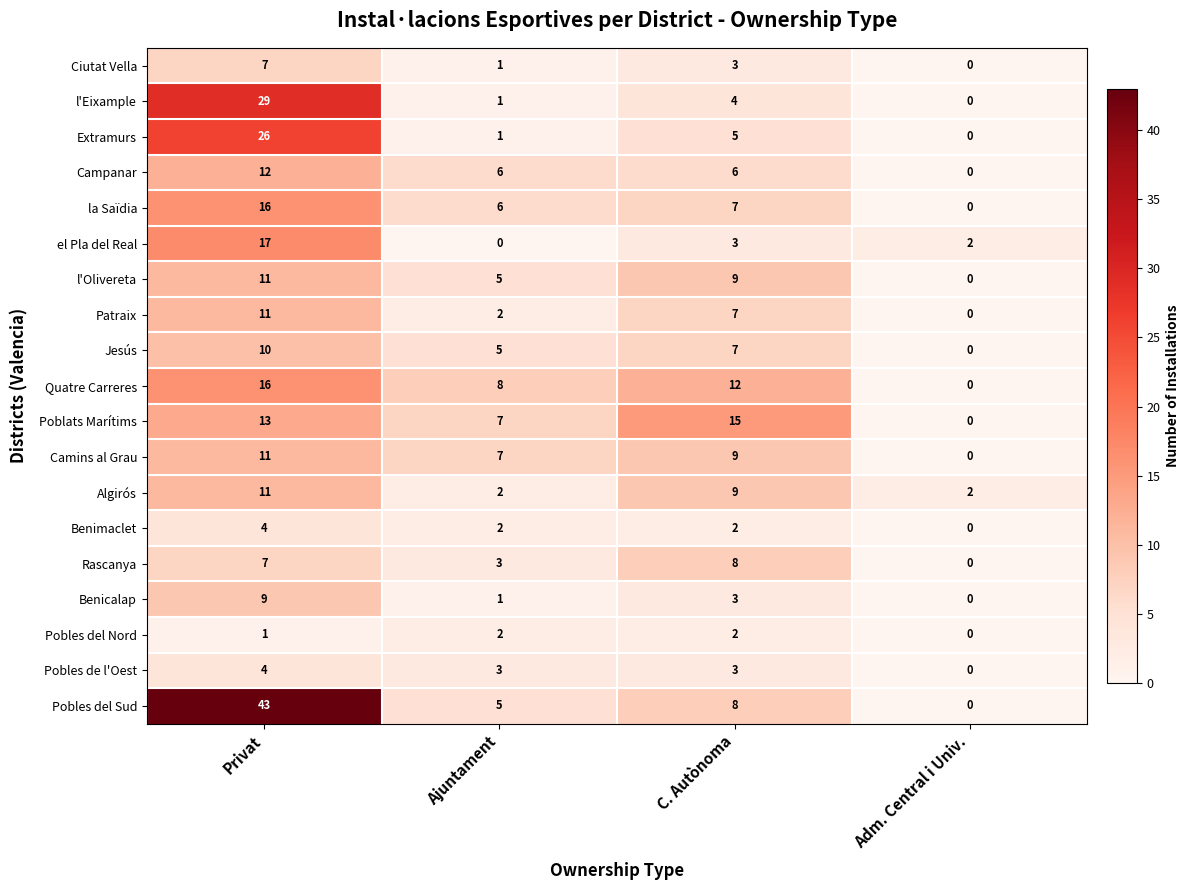

How many distinct data groups are displayed?

19